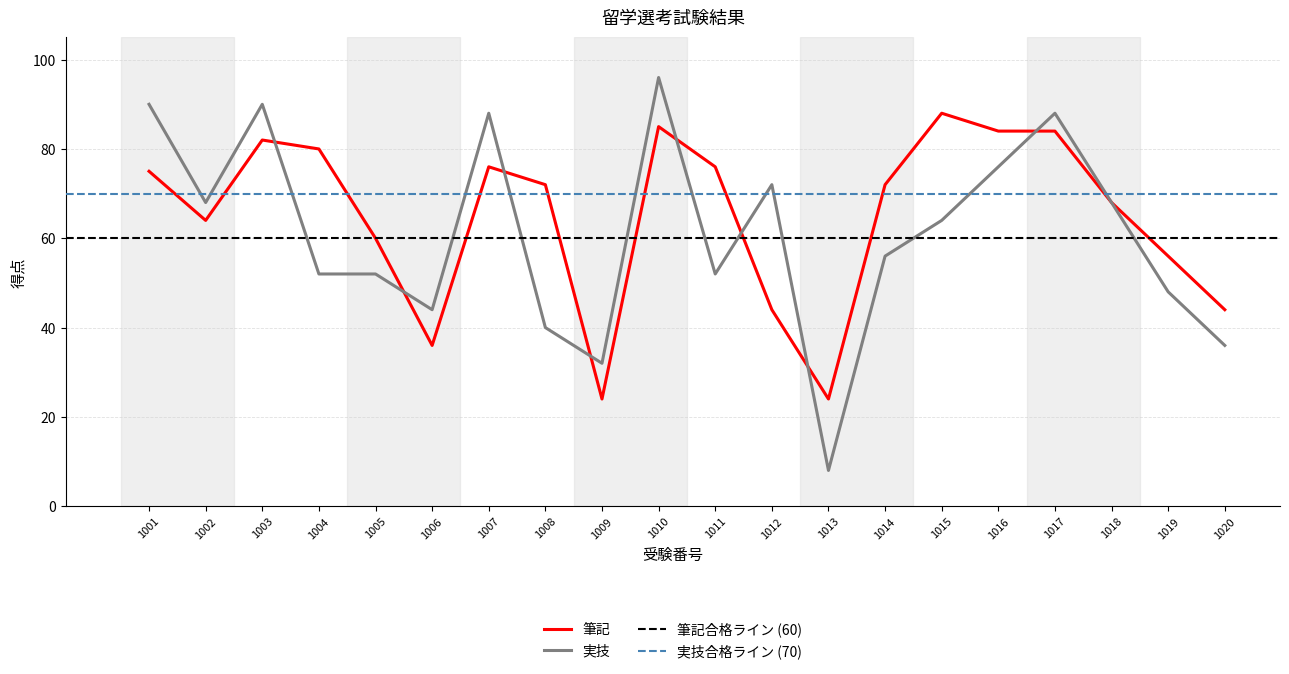

What is the value of the 実技 point at the 11th from the left?

52